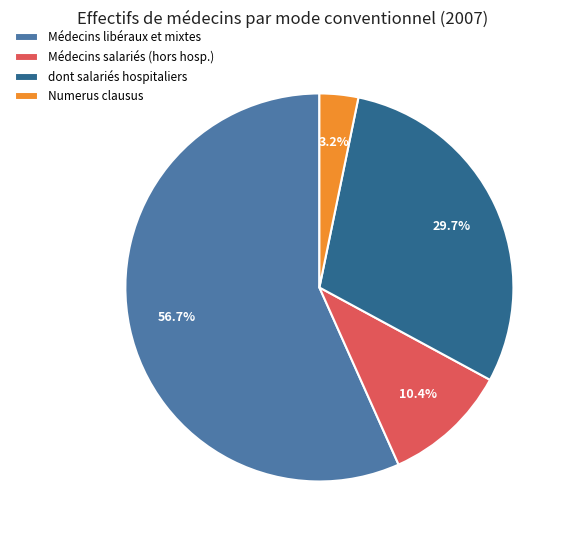

How many slices are in this pie chart?

4